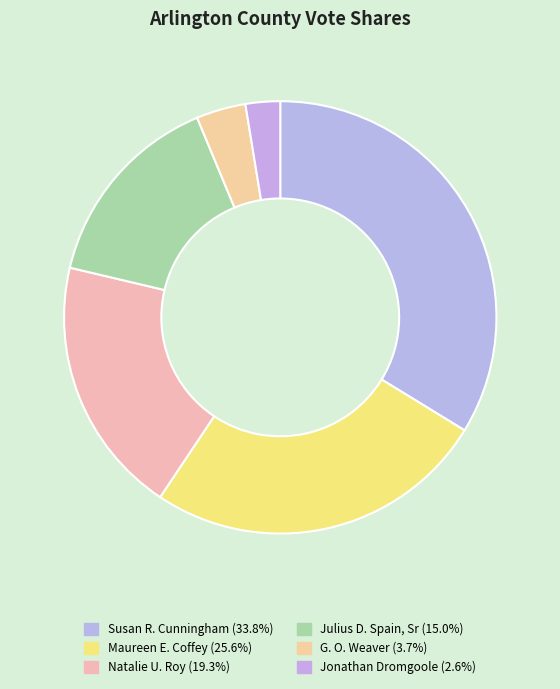

How many slices are in this pie chart?

6